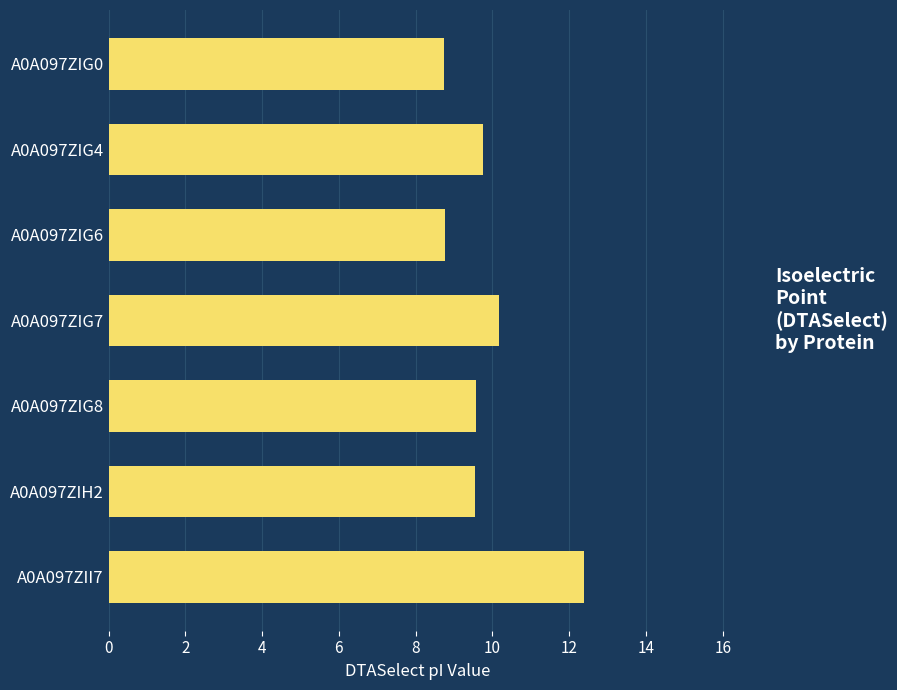

The chart shows a value of 9.8 at A0A097ZIG4. True or false?

True